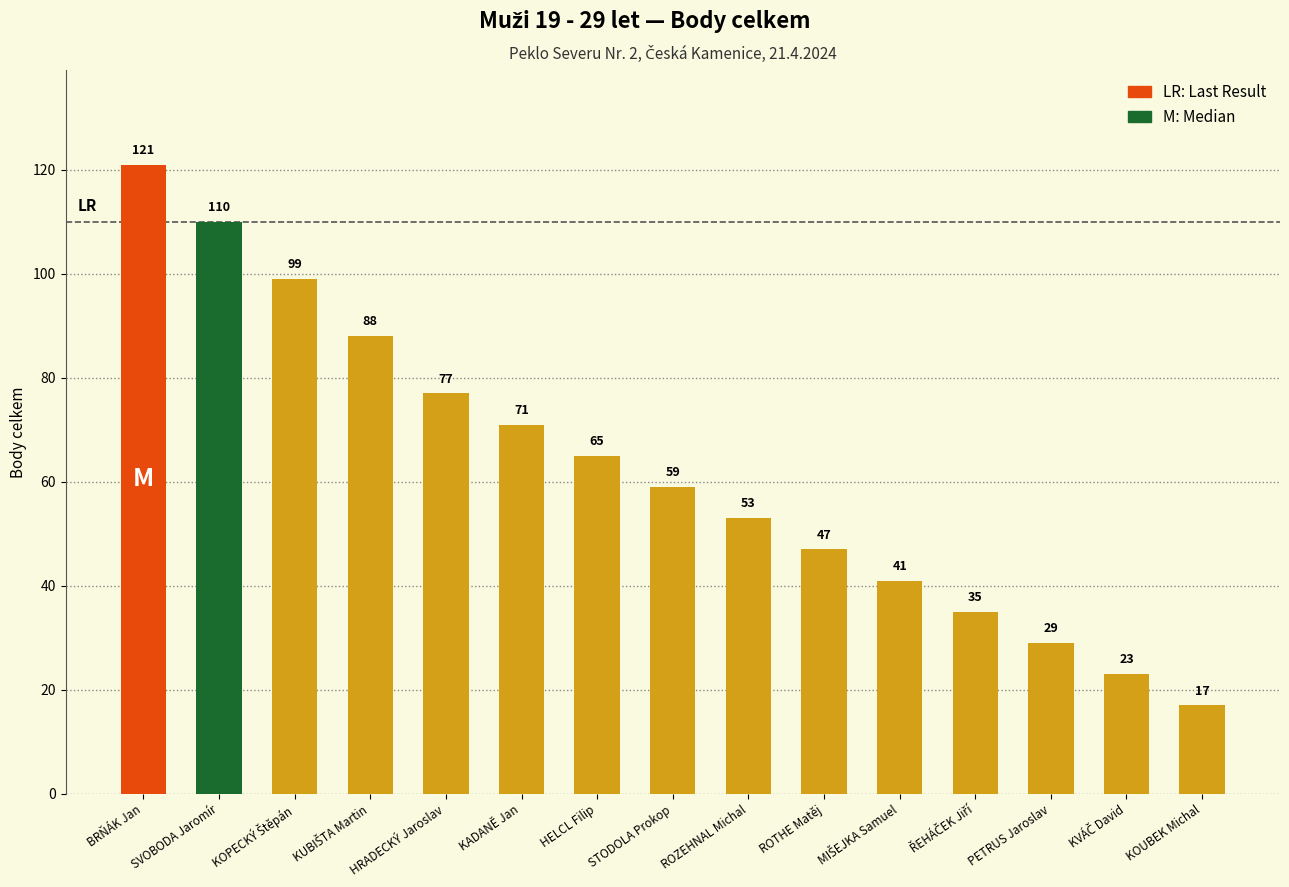

The value at PETRUS Jaroslav is 48. True or false?

False